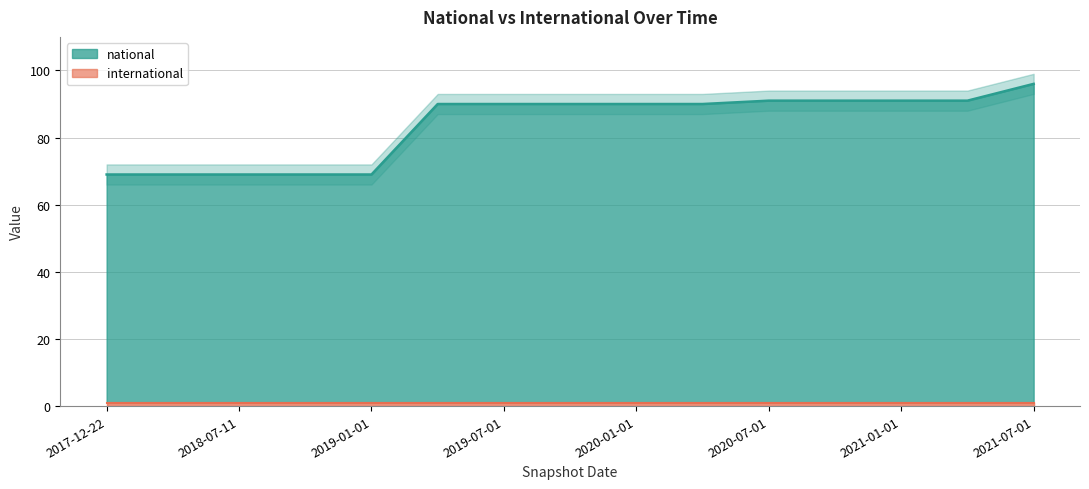

Reading right to left, what are all the values shown in this chart?

2021-07-01=96	2021-04-01=91	2021-01-01=91	2020-10-01=91	2020-07-01=91	2020-04-01=90	2020-01-01=90	2019-10-09=90	2019-07-01=90	2019-04-06=90	2019-01-01=69	2018-09-28=69	2018-07-11=69	2018-04-09=69	2017-12-22=69